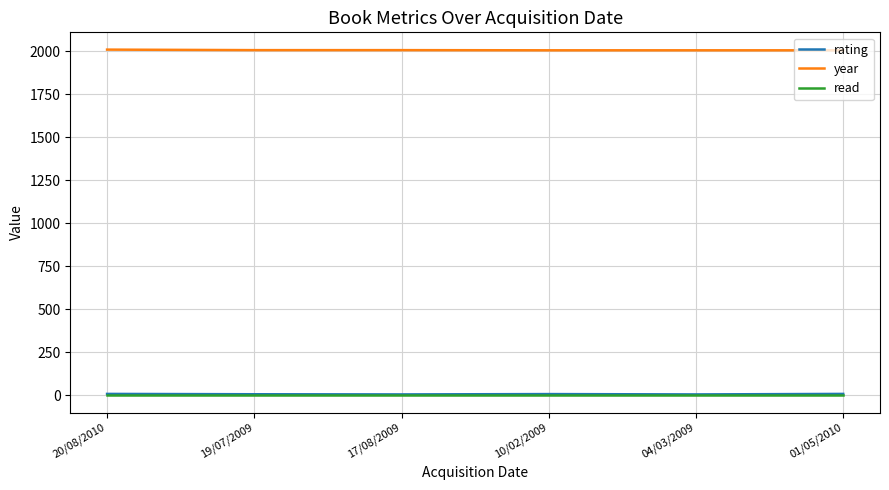

How many lines are shown in the chart?

3